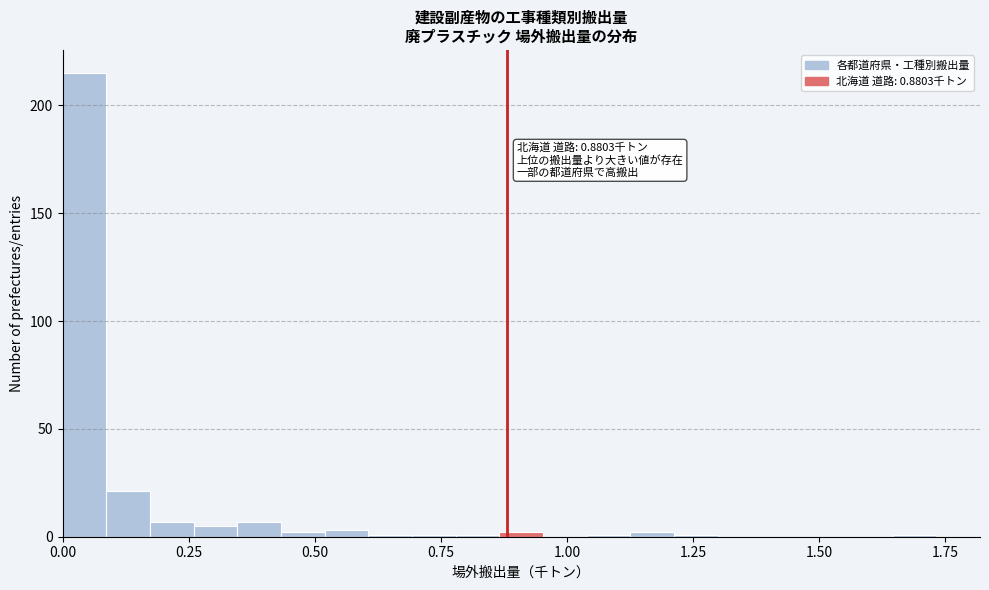

Read against the x-axis, roughly where is the centre of the tallest bar?

0.05